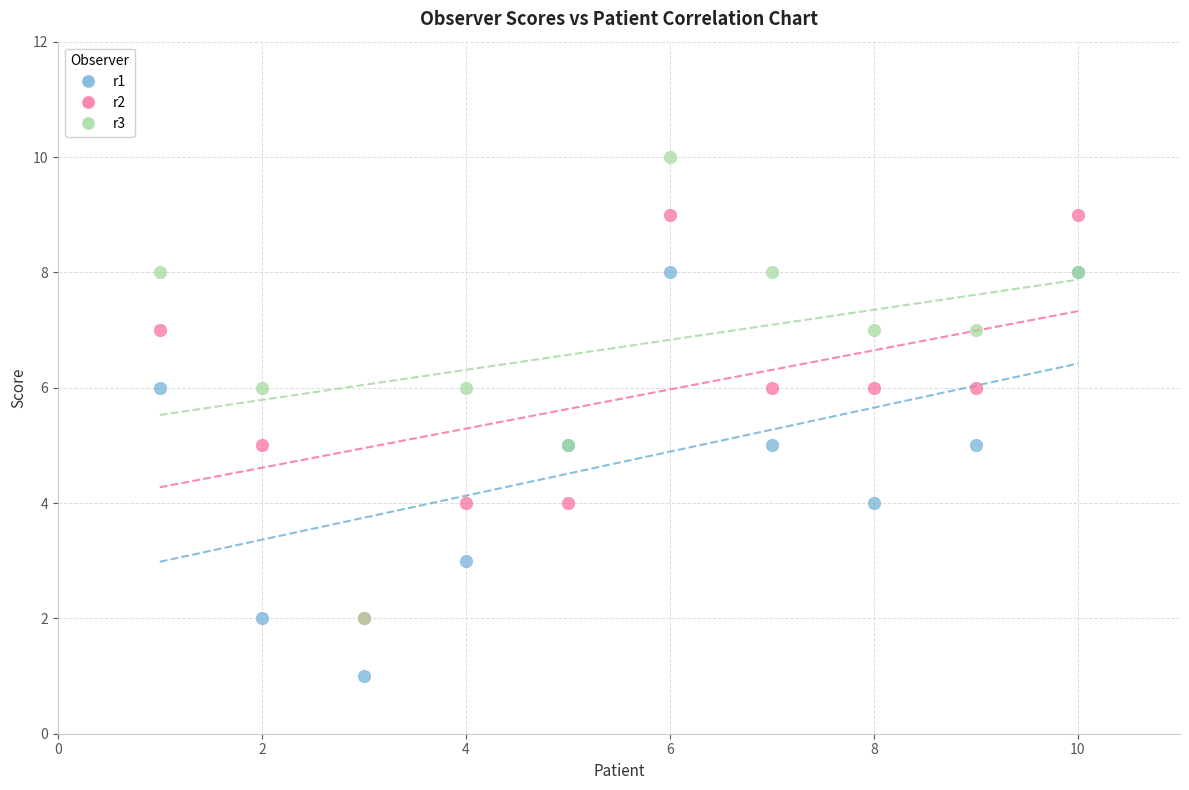

Which series has the largest Y range (max minus min)?

r3